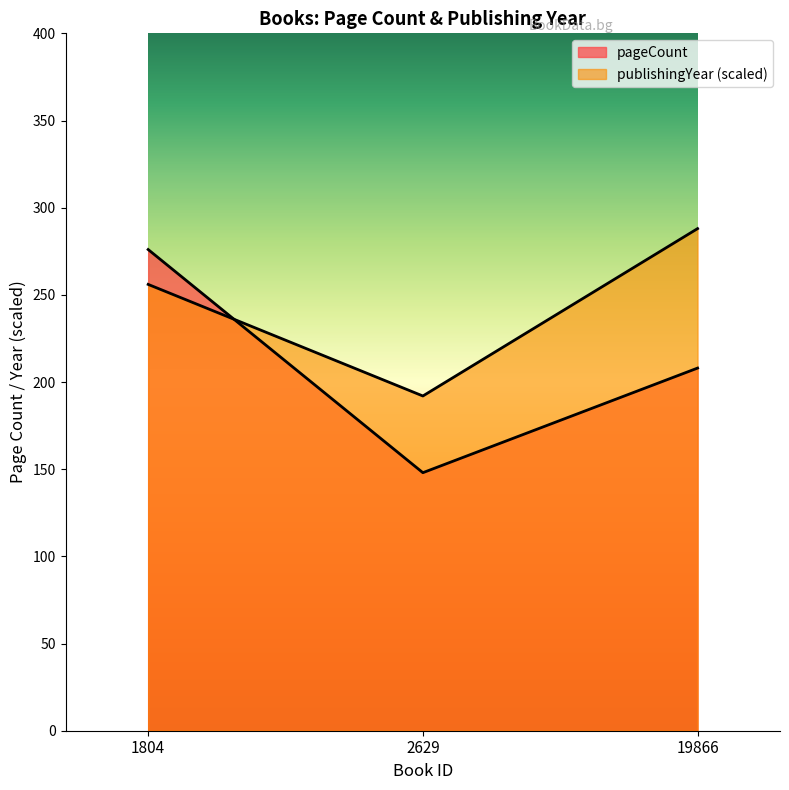

Which label corresponds to the largest value in the chart?

19866